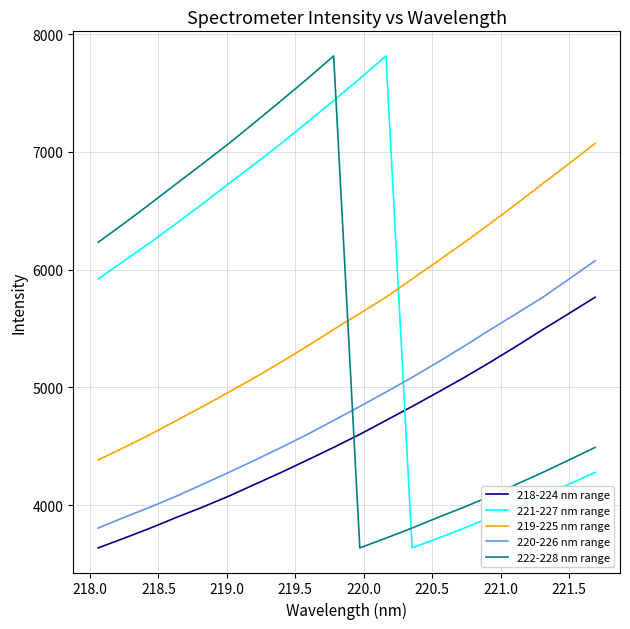

What is the difference between the maximum and minimum values in the 221-227 nm range series?

4176.2